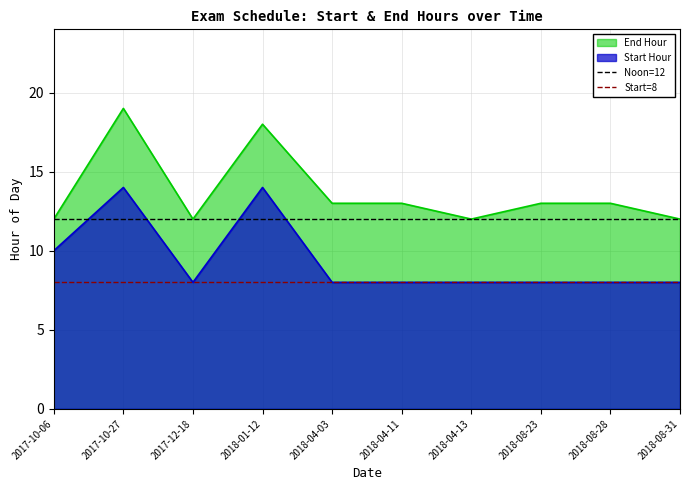

What is the sum of the Noon=12 values at 2017-10-06 and 2017-10-27?

24